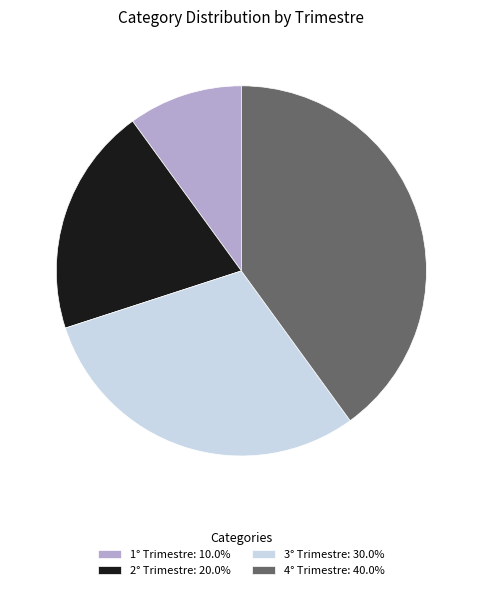

Is the sum of 4° Trimestre: 40.0% and 2° Trimestre: 20.0% greater than half?

Yes